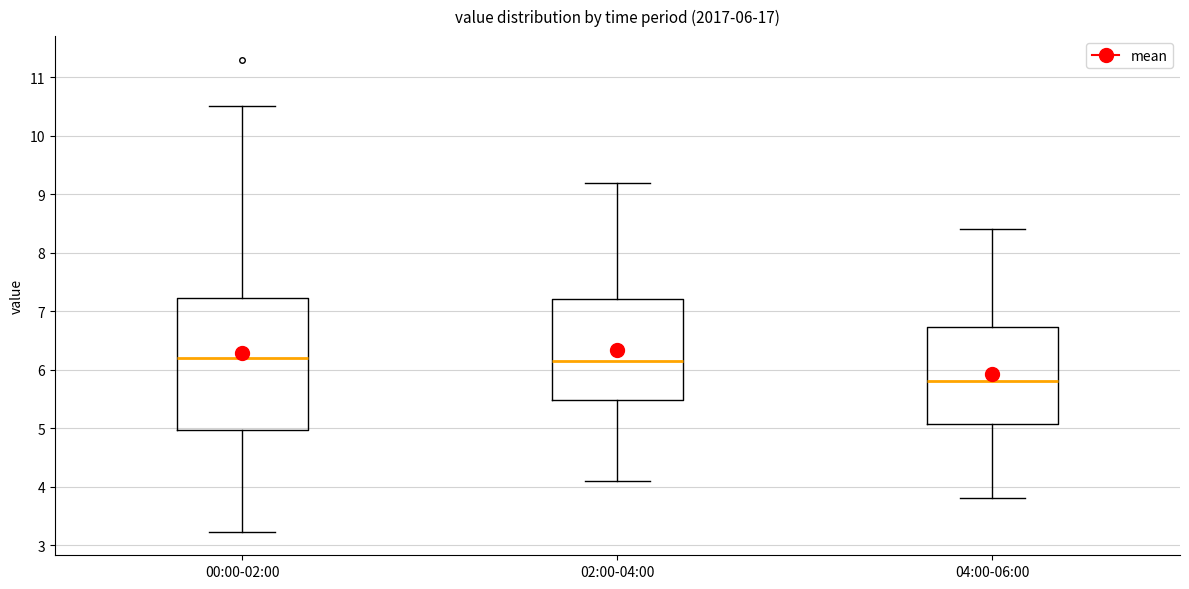

Which box has the lowest median line?

04:00-06:00